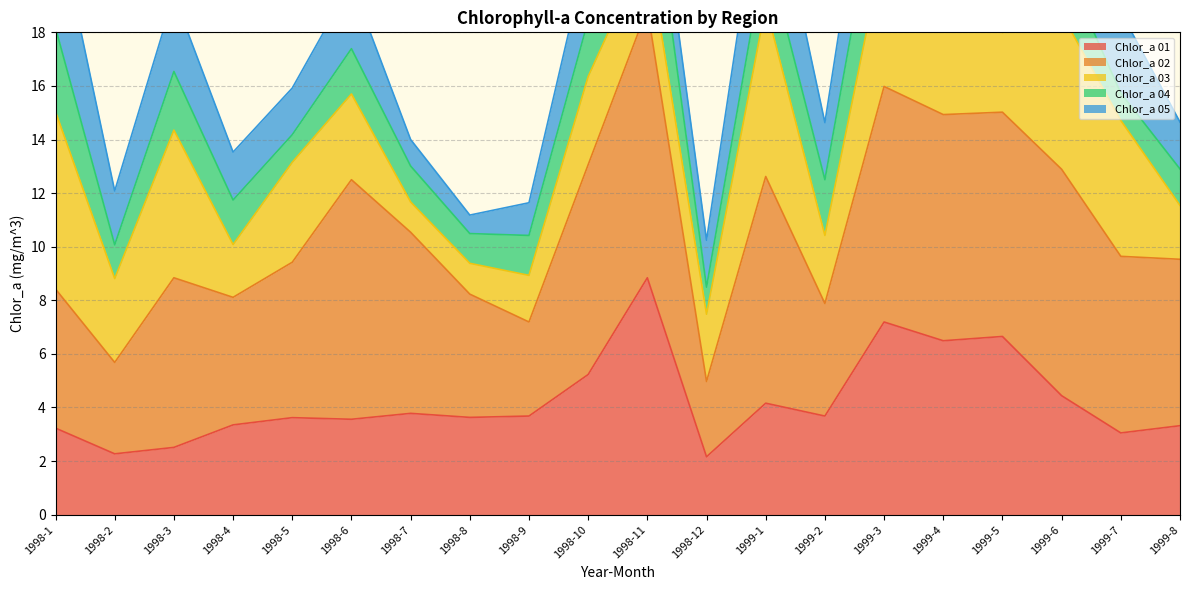

True or false: Chlor_a 02 and Chlor_a 05 intersect in this chart.

True